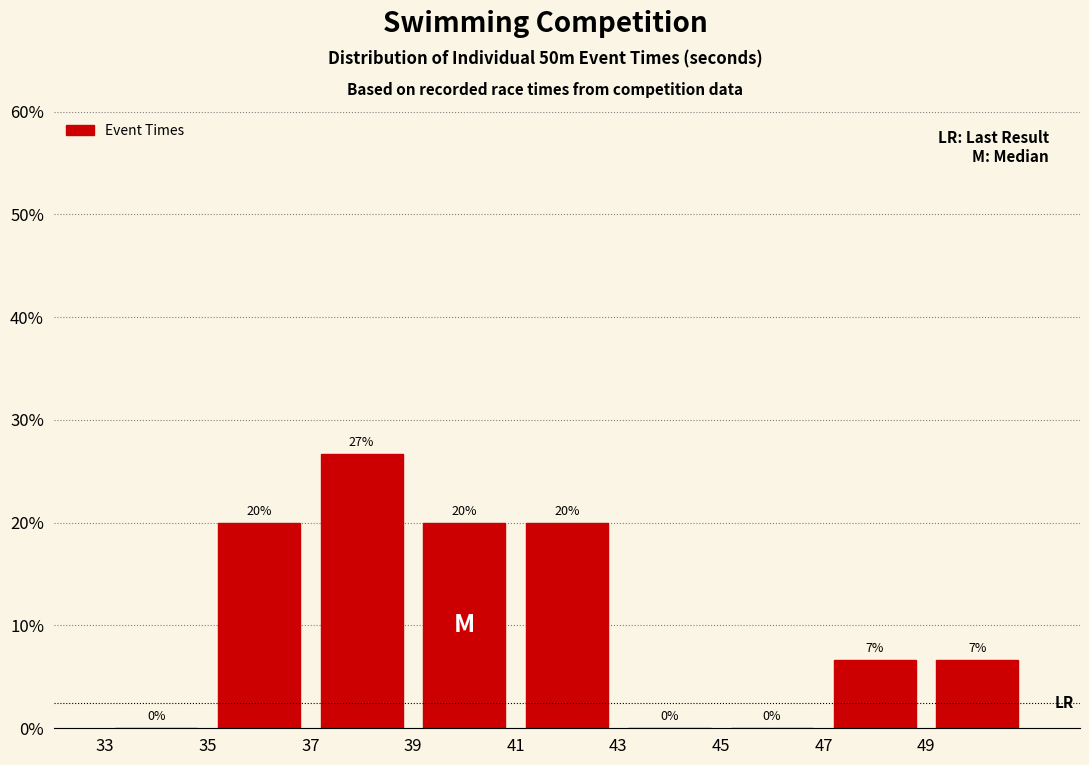

Over which range of the x-axis is the bar tallest?

37 to 39